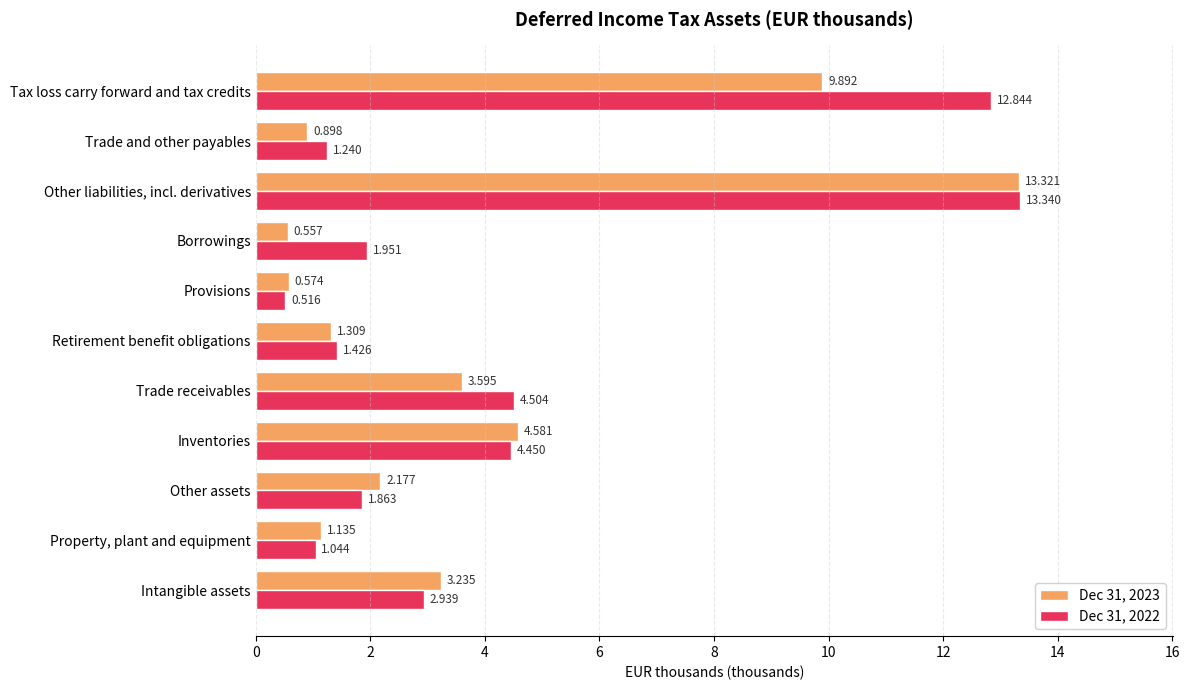

Rank the categories by Dec 31, 2022 value from highest to lowest.

Other liabilities, incl. derivatives, Tax loss carry forward and tax credits, Trade receivables, Inventories, Intangible assets, Borrowings, Other assets, Retirement benefit obligations, Trade and other payables, Property, plant and equipment, Provisions